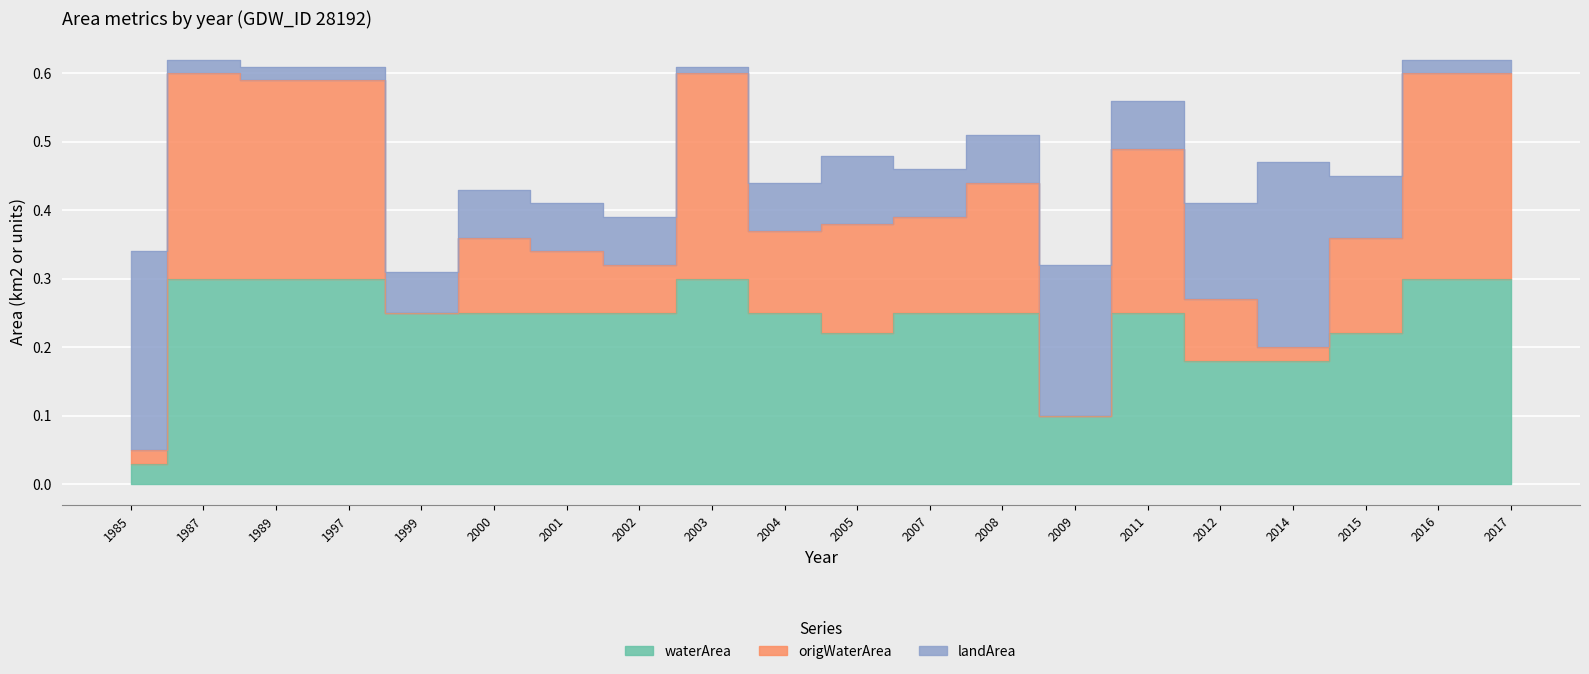

At which category does origWaterArea reach its first local valley?

1999